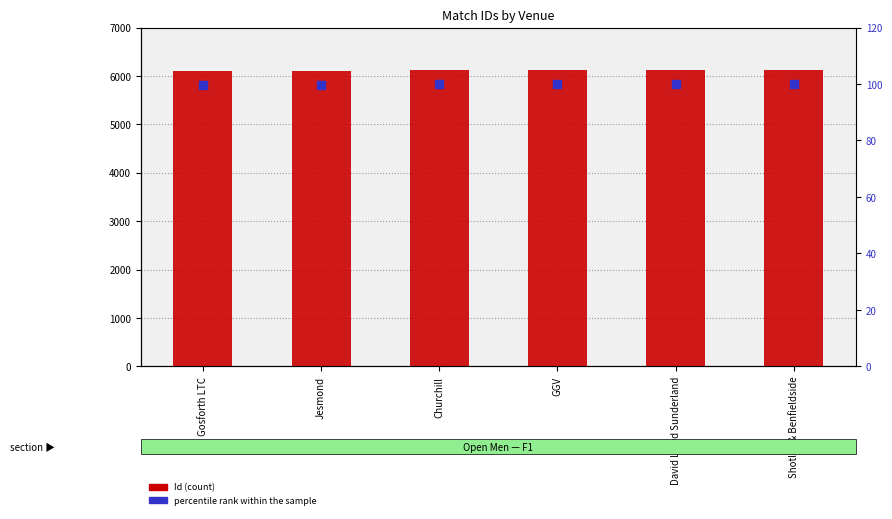

Between Jesmond and Gosforth LTC, which is larger?

Jesmond